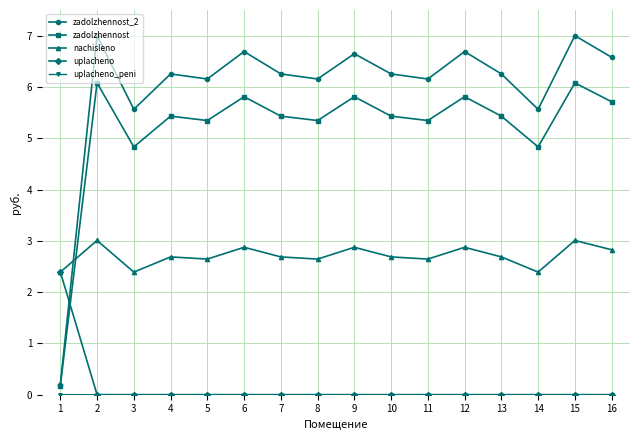

Between which two adjacent categories do uplacheno and zadolzhennost first intersect?

1 and 2